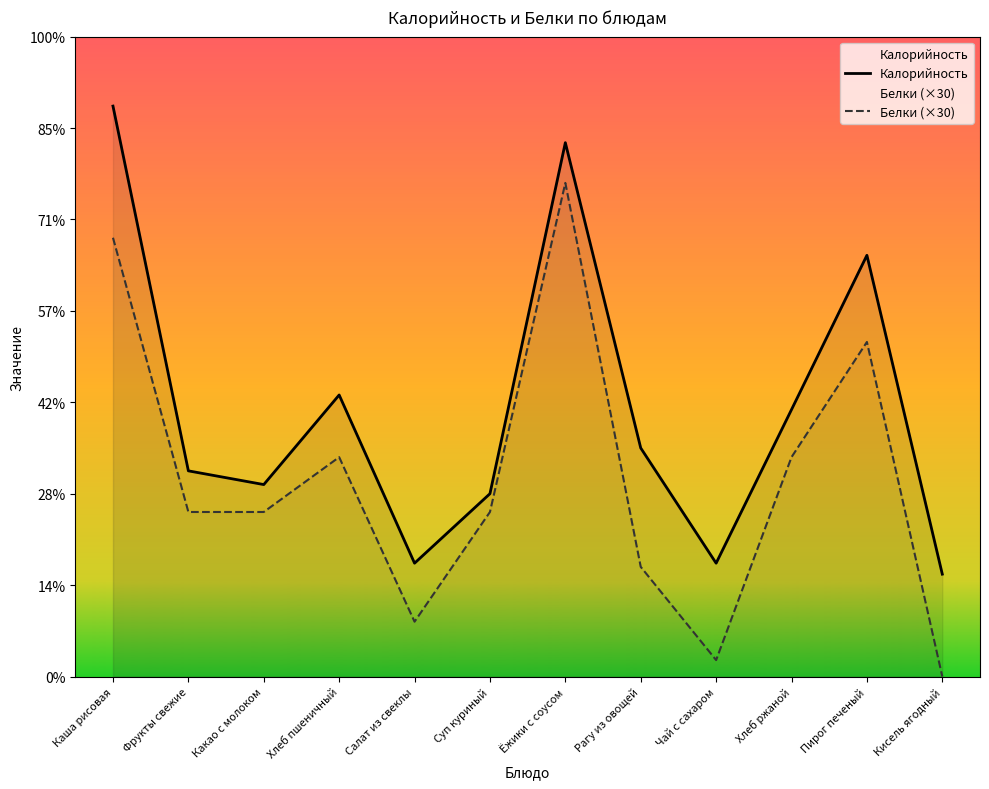

Does the chart display data point markers on the line(s)?

No